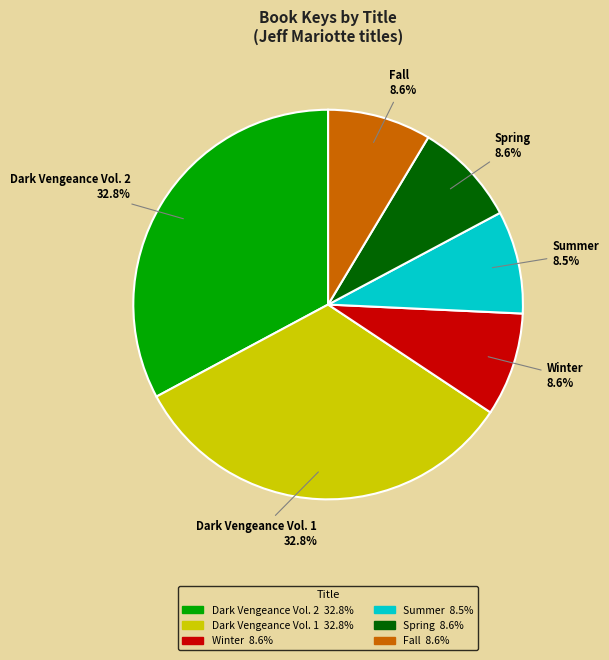

How many slices are in this pie chart?

6